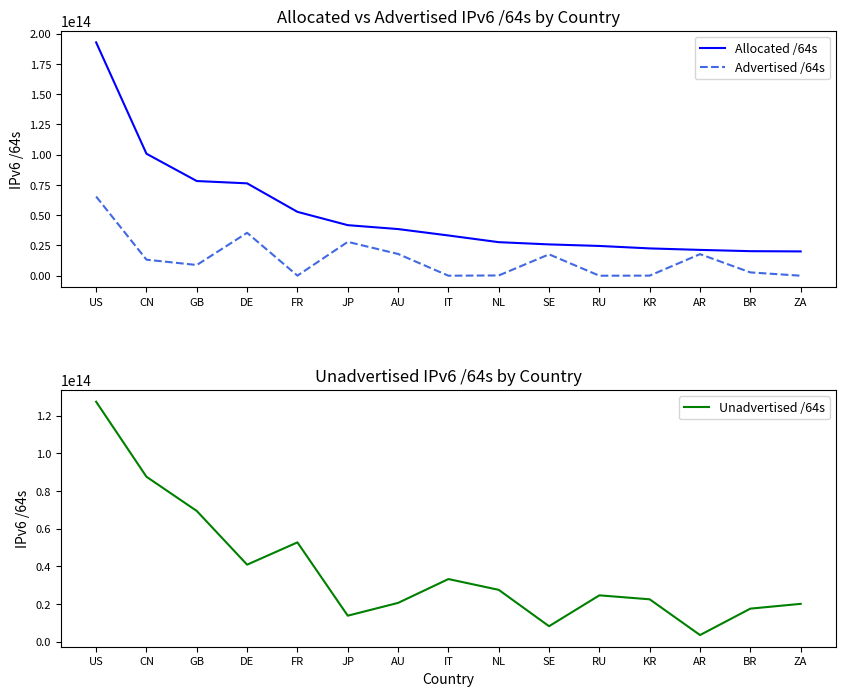

True or false: Allocated /64s and Unadvertised /64s cross at least once.

False